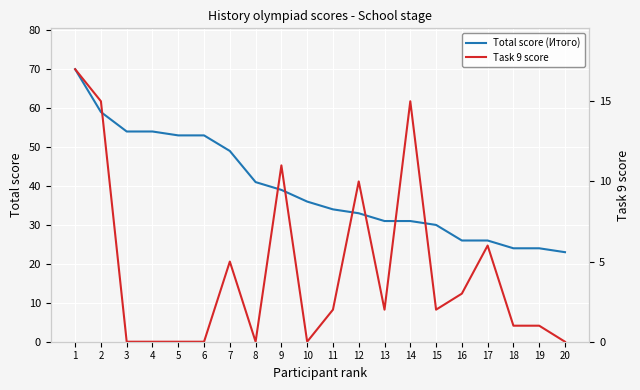

Which series changed the most between 19 and 20?

Total score (Итого)